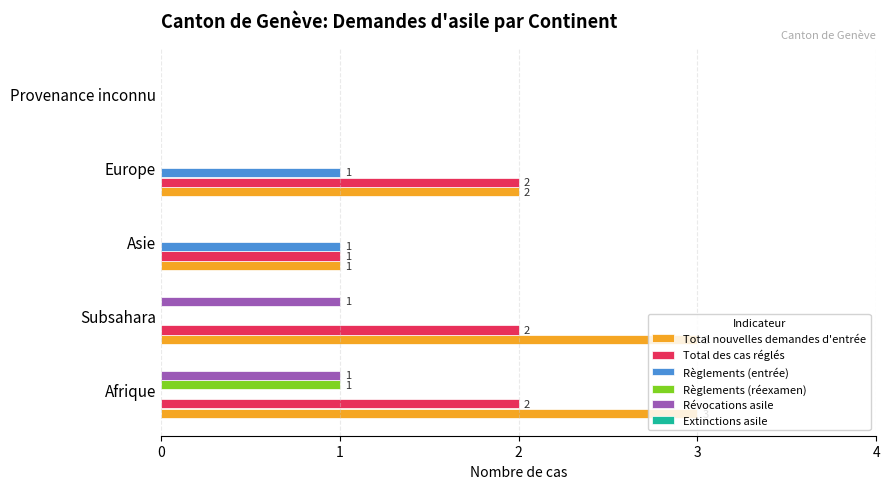

Between Afrique and Provenance inconnu, which series saw the biggest shift?

Total nouvelles demandes d'entrée